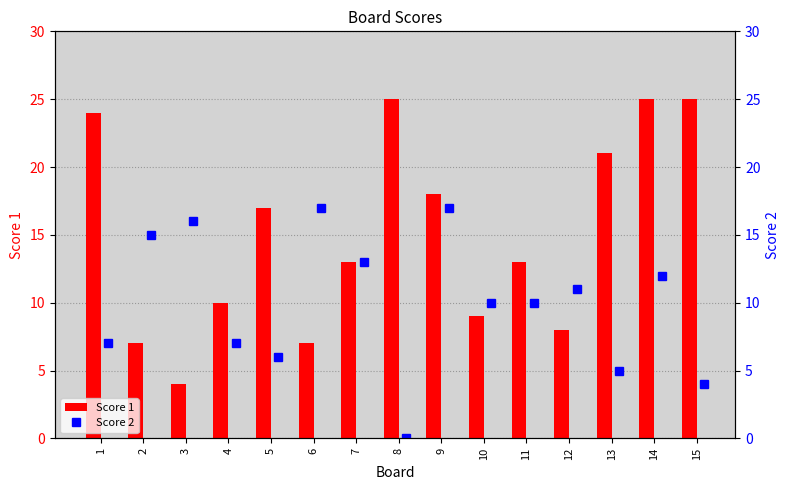

What is the difference between the maximum and minimum values in the Score 1 series?

21